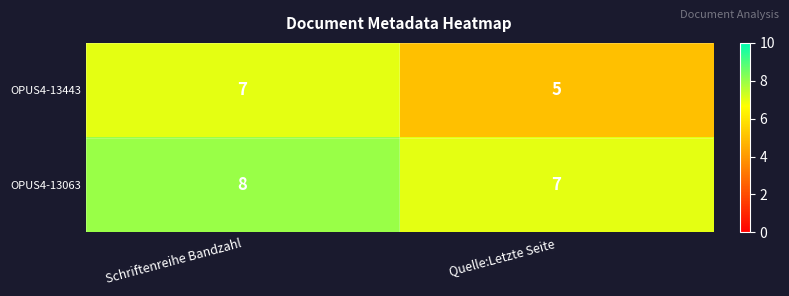

Is it true that OPUS4-13443 equals 5 at Quelle:Letzte Seite?

True